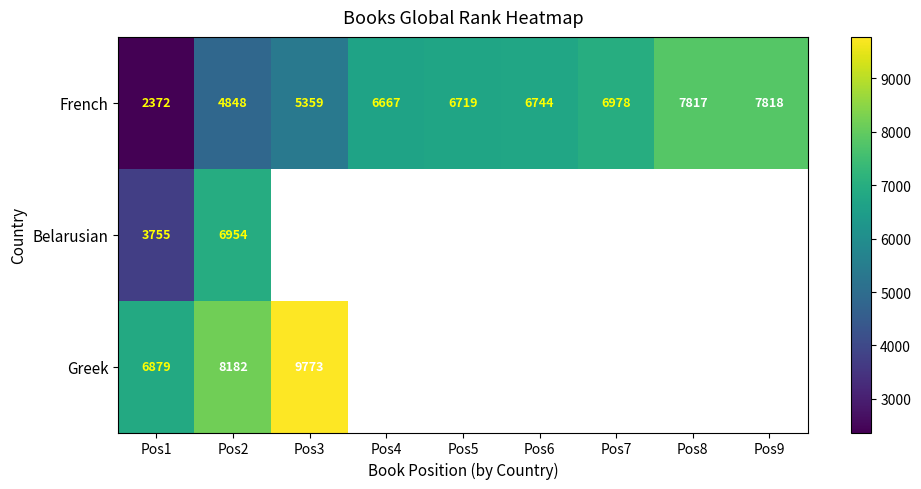

At Pos2, list the series in order from smallest to largest.

French, Belarusian, Greek